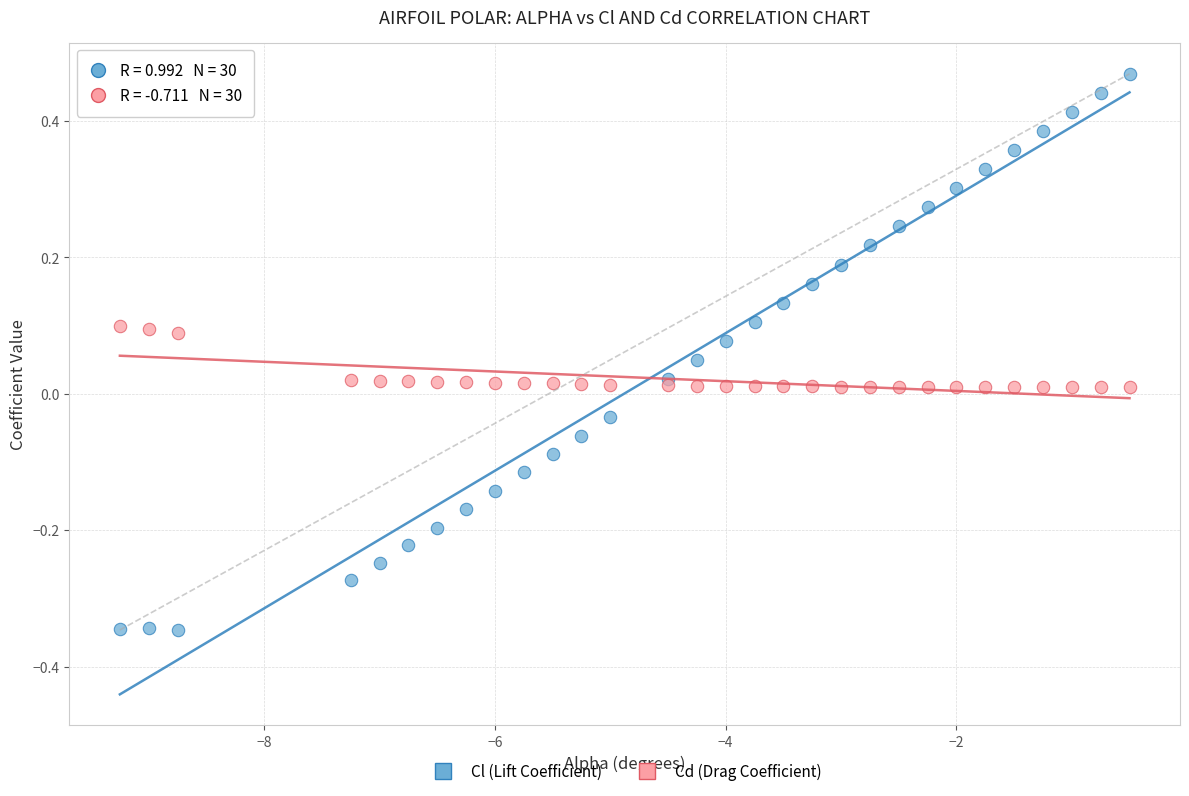

Which series reaches the minimum Y coordinate?

Cl (Lift Coefficient)